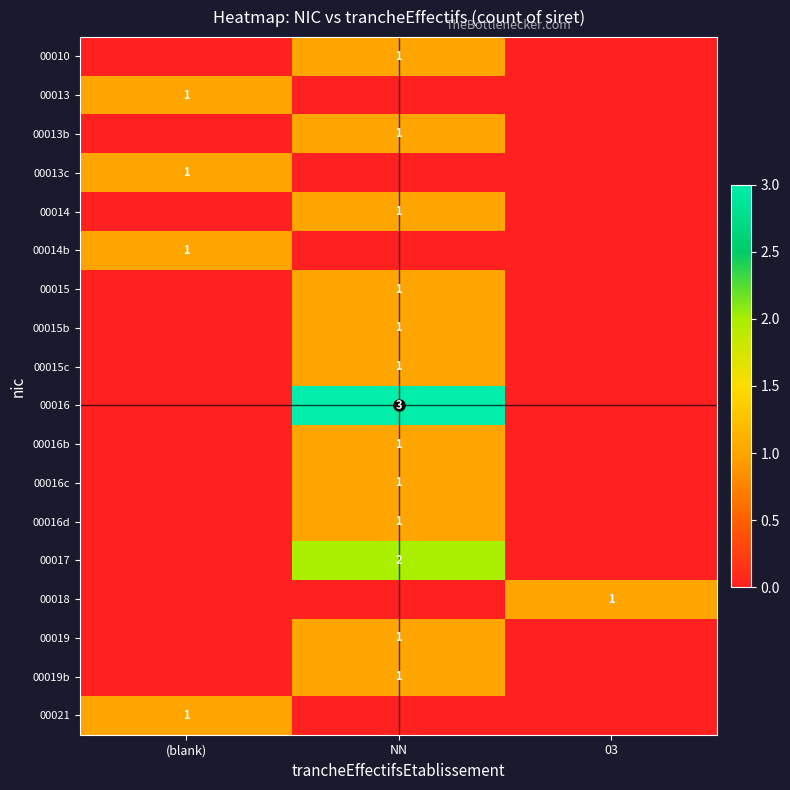

At (blank), list the series in order from smallest to largest.

00010, 00013b, 00014, 00015, 00015b, 00015c, 00016, 00016b, 00016c, 00016d, 00017, 00018, 00019, 00019b, 00013, 00013c, 00014b, 00021